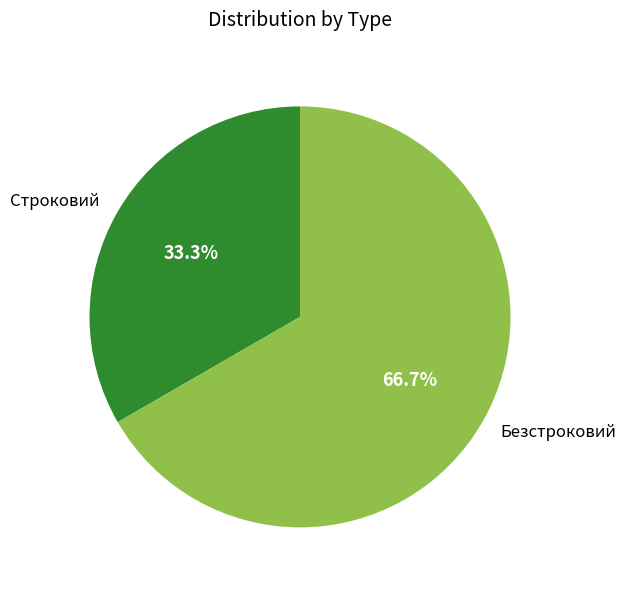

What is the majority slice?

Безстроковий